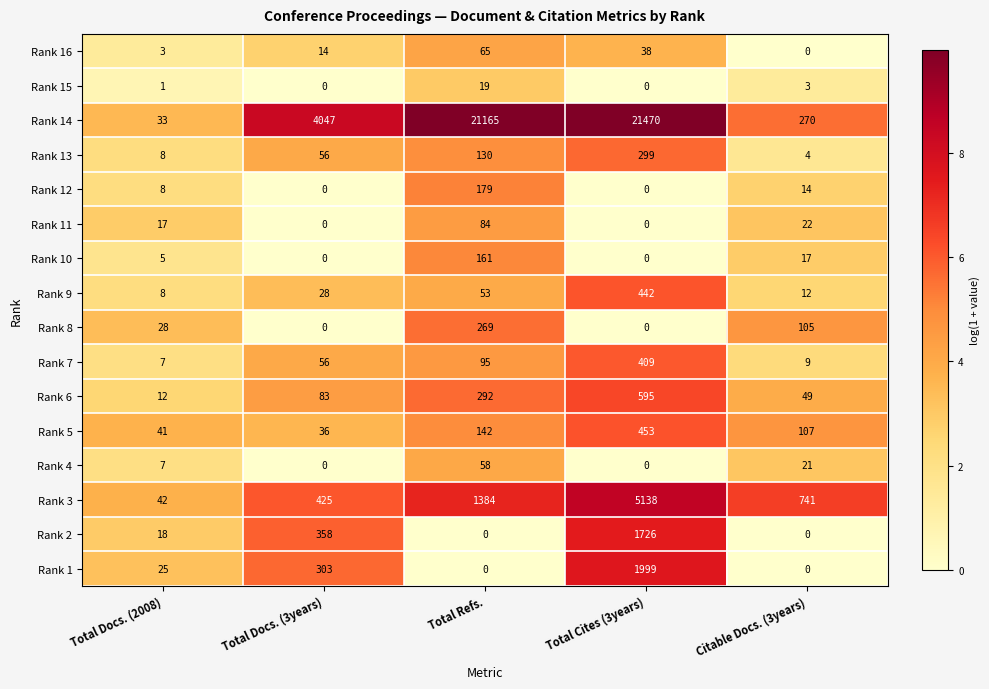

What value does the Rank 13 series have at Total Cites (3years)?

299